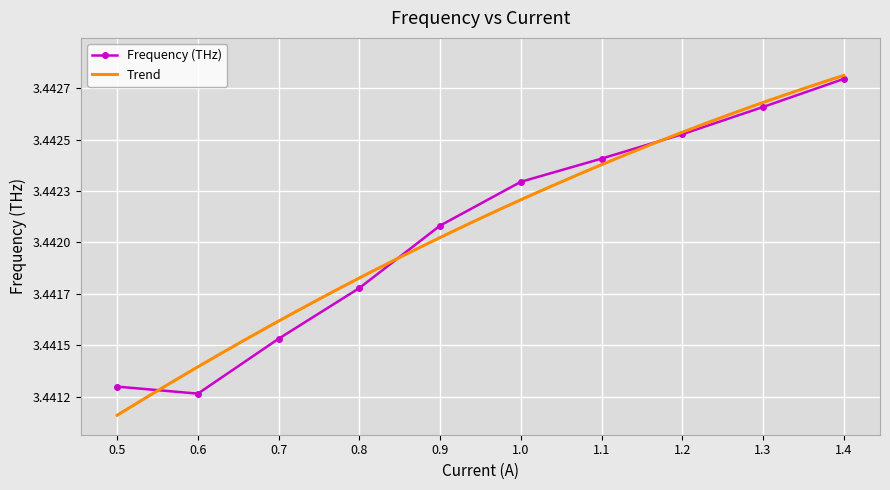

What is the smallest value displayed?

3.4